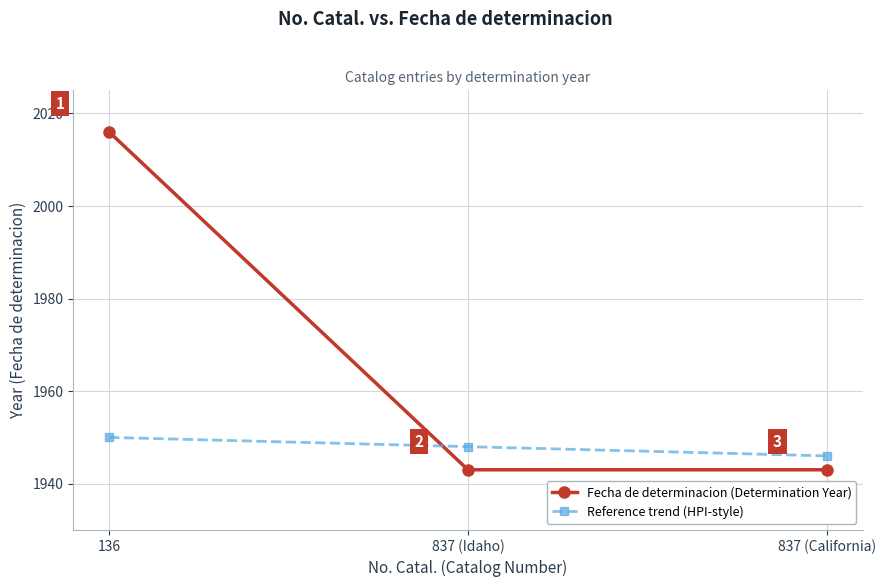

Is this an area chart (filled region under the line)?

No